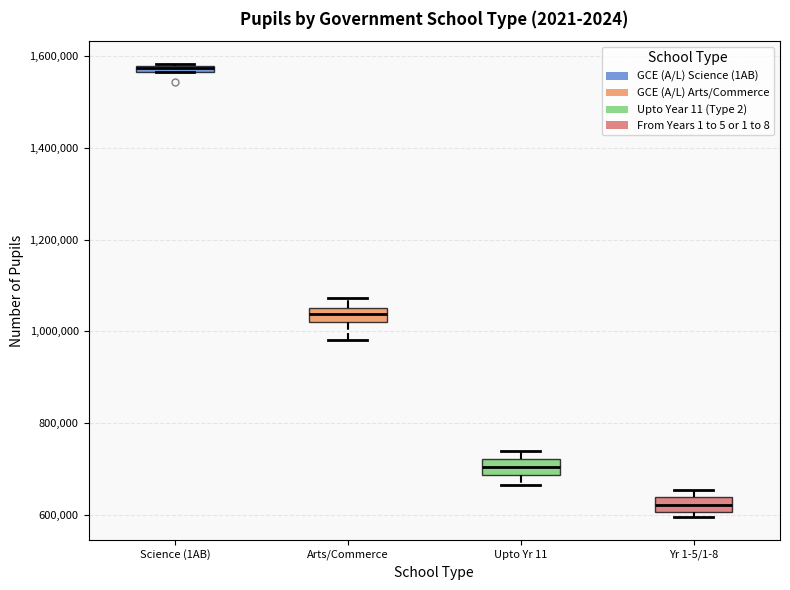

Where is the upper edge of the box for Yr 1-5/1-8 on the y-axis? The values are not printed on the chart, so give them approximately, as read against the axis.

640000